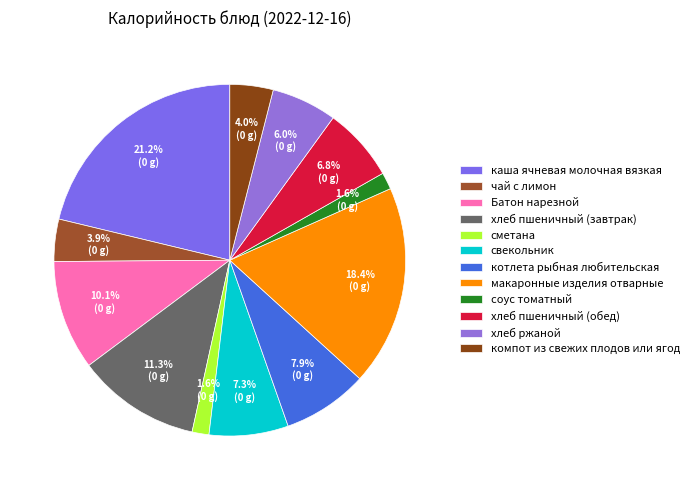

To the nearest percent, what percentage of the pie is чай с лимон?

4%